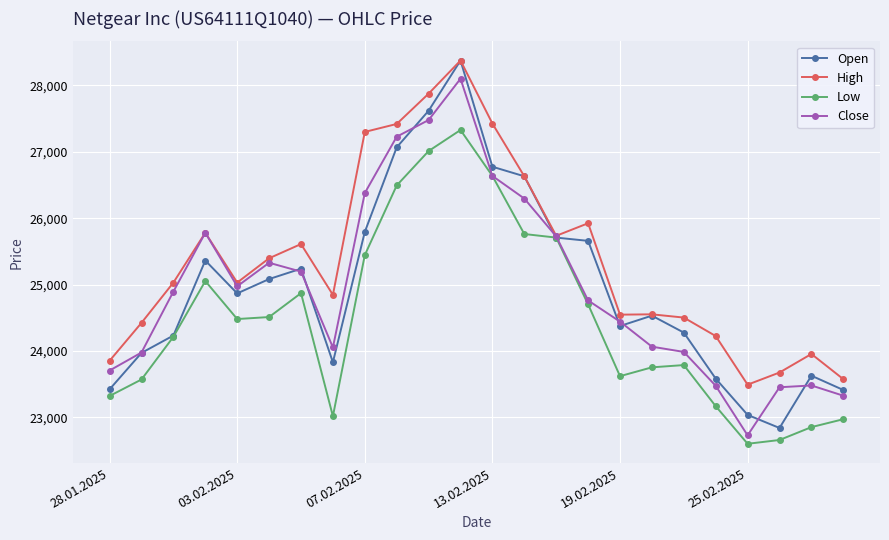

What is the maximum value for Open?

28373